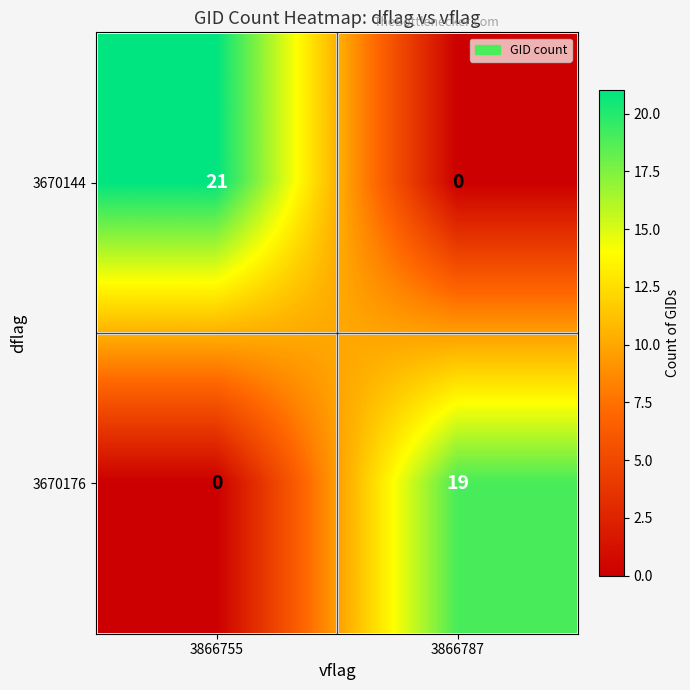

At 3866787, list the series in order from largest to smallest.

3670176, 3670144